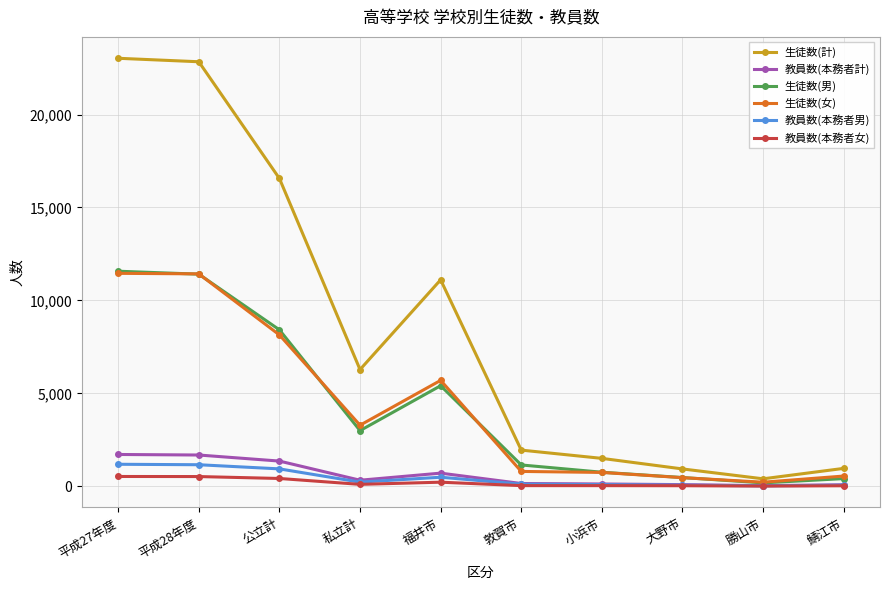

What is the label of the 7th point from the left?

小浜市